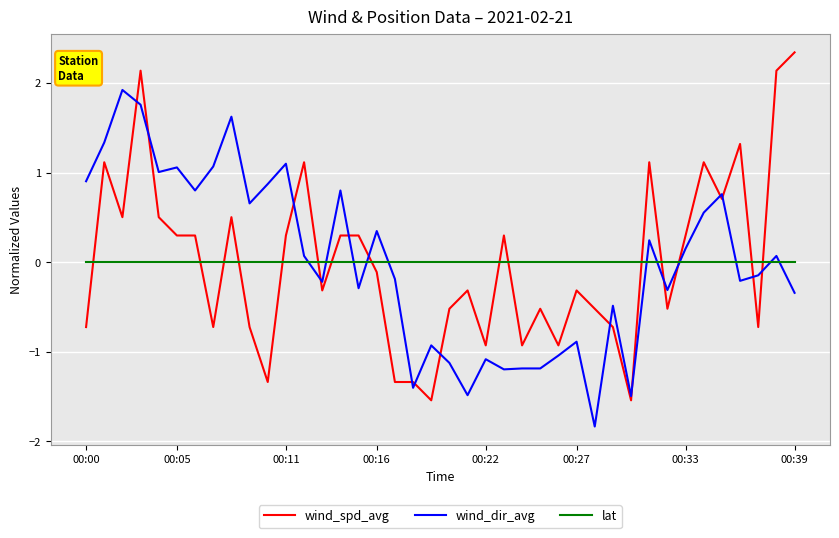

List the series in order of their peak value, lowest first.

lat, wind_dir_avg, wind_spd_avg